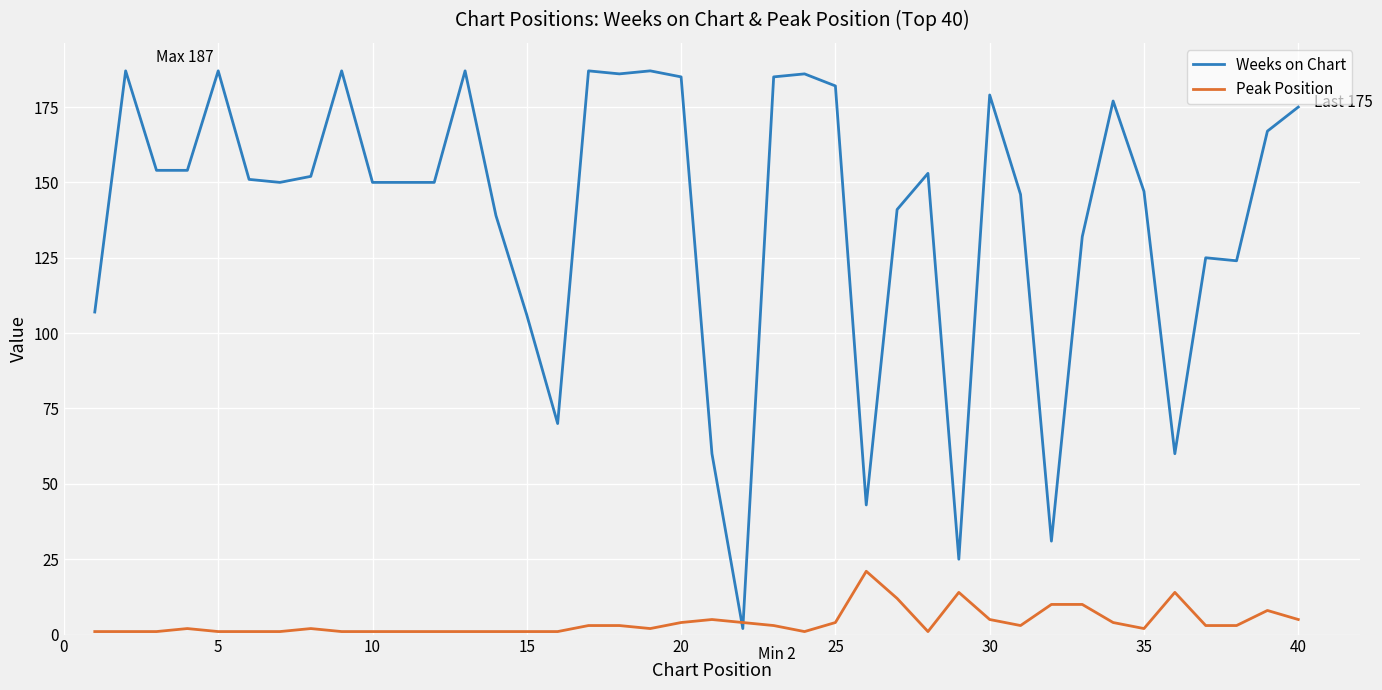

Which series has the largest range (max minus min)?

Weeks on Chart